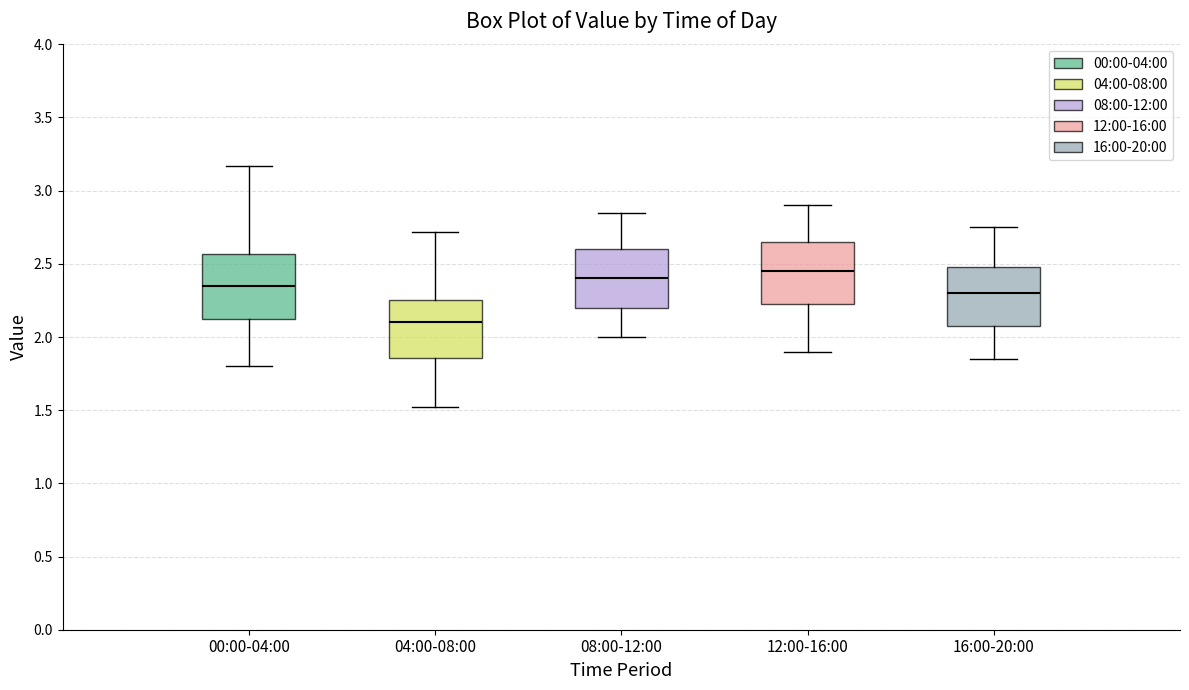

Reading left to right, transcribe this box plot: for each box, give where its median line is, the range the box spans, and where its two whiskers end, as read against the y-axis. The values are not printed on the chart, so give them approximately, as read against the axis.

00:00-04:00: median 2.35, box 2.15 to 2.55, whiskers 1.80 to 3.15
04:00-08:00: median 2.10, box 1.85 to 2.25, whiskers 1.50 to 2.70
08:00-12:00: median 2.40, box 2.20 to 2.60, whiskers 2.00 to 2.85
12:00-16:00: median 2.45, box 2.25 to 2.65, whiskers 1.90 to 2.90
16:00-20:00: median 2.30, box 2.10 to 2.50, whiskers 1.85 to 2.75